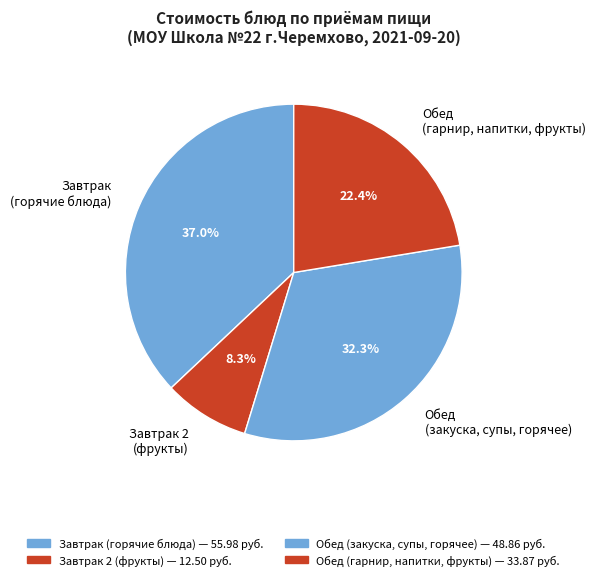

Which slice is the largest?

Завтрак (горячие блюда)